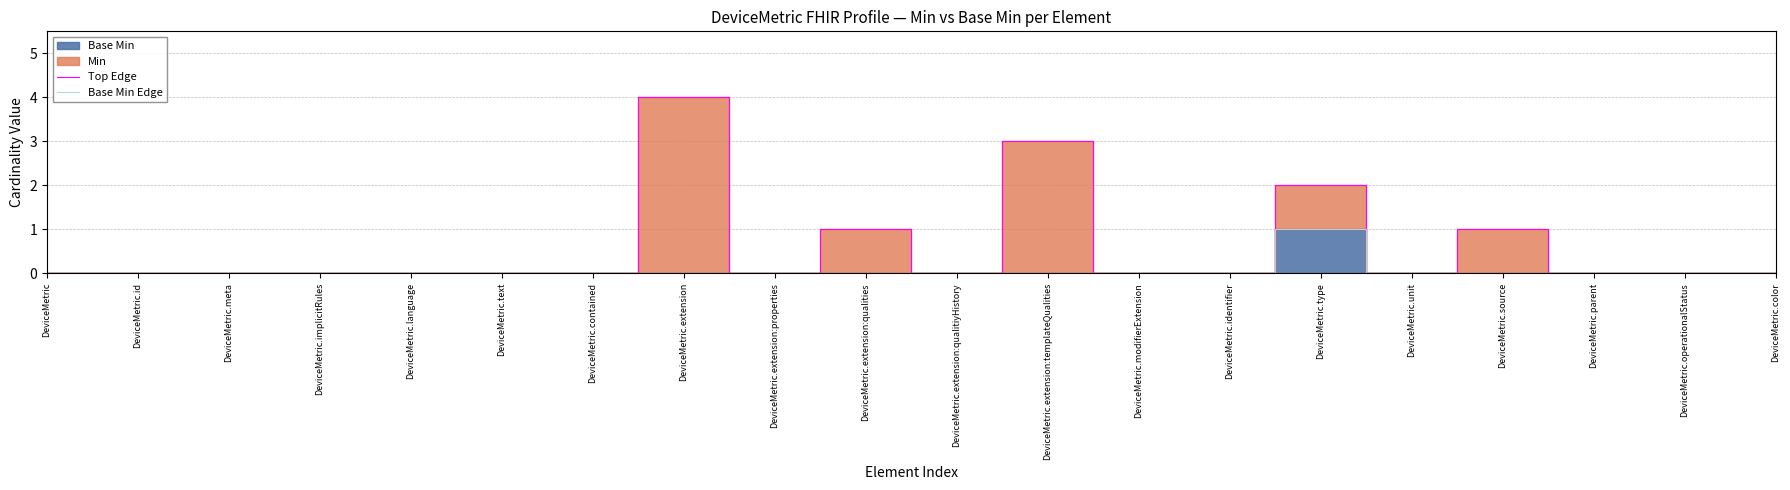

Is it true that Top Edge equals 0 at DeviceMetric?

True